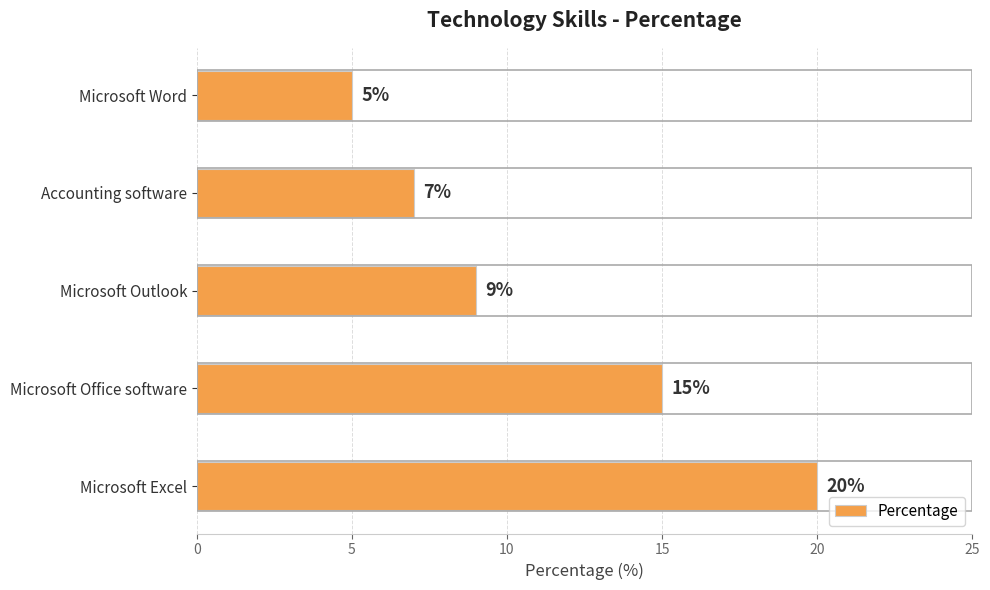

Approximately how many times larger is the value at Microsoft Excel compared to Accounting software?

2.9